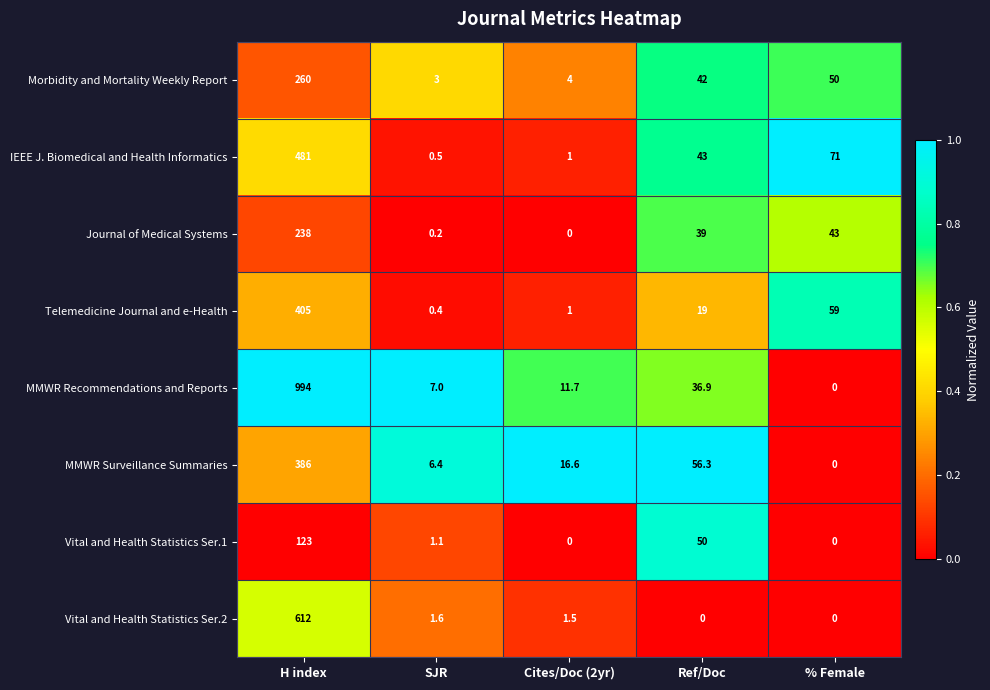

The IEEE J. Biomedical and Health Informatics series shows 43.0 at Ref/Doc. True or false?

True